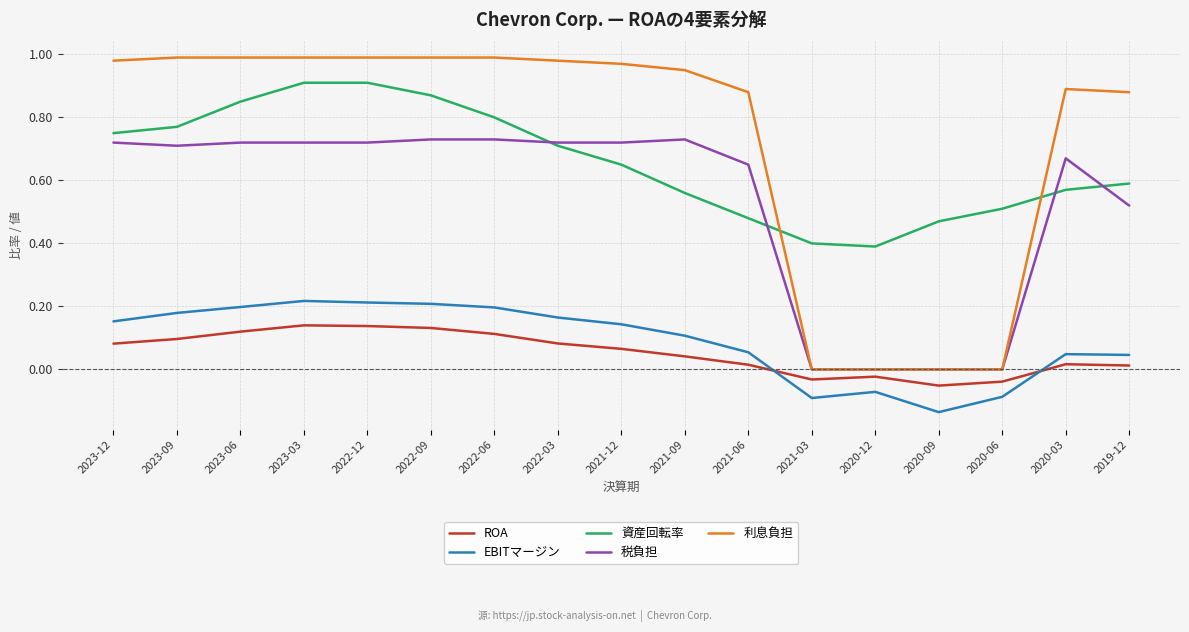

Which series has the largest total across all categories?

利息負担